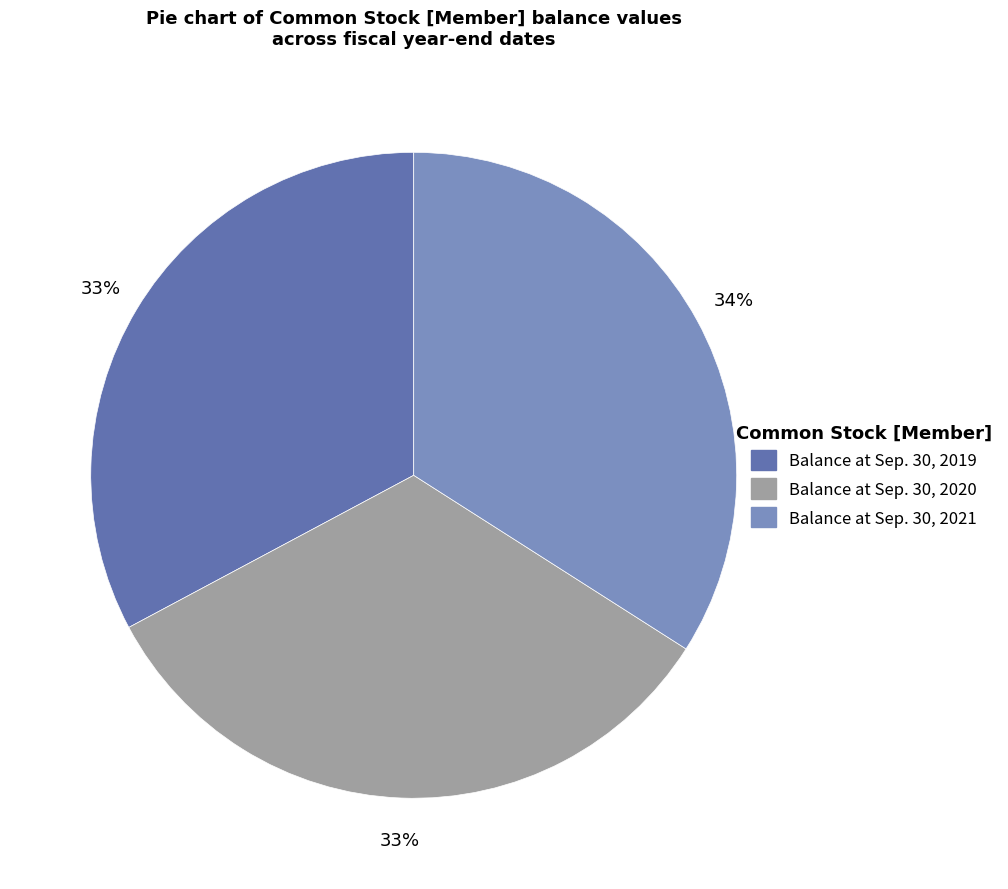

What is the ratio of the value at Balance at Sep. 30, 2020 to the value at Balance at Sep. 30, 2019?

1.0